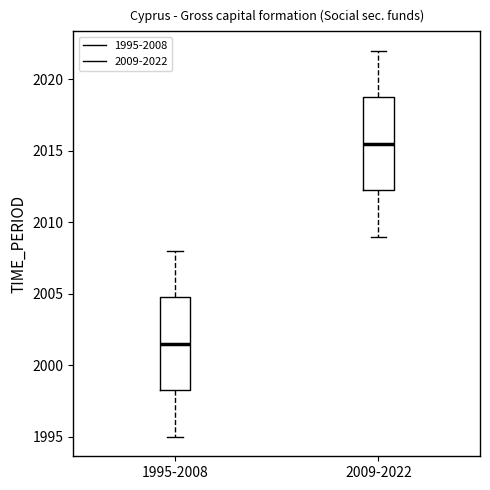

Where does the lower whisker of the box for 2009-2022 end on the y-axis? The values are not printed on the chart, so give them approximately, as read against the axis.

2009.0